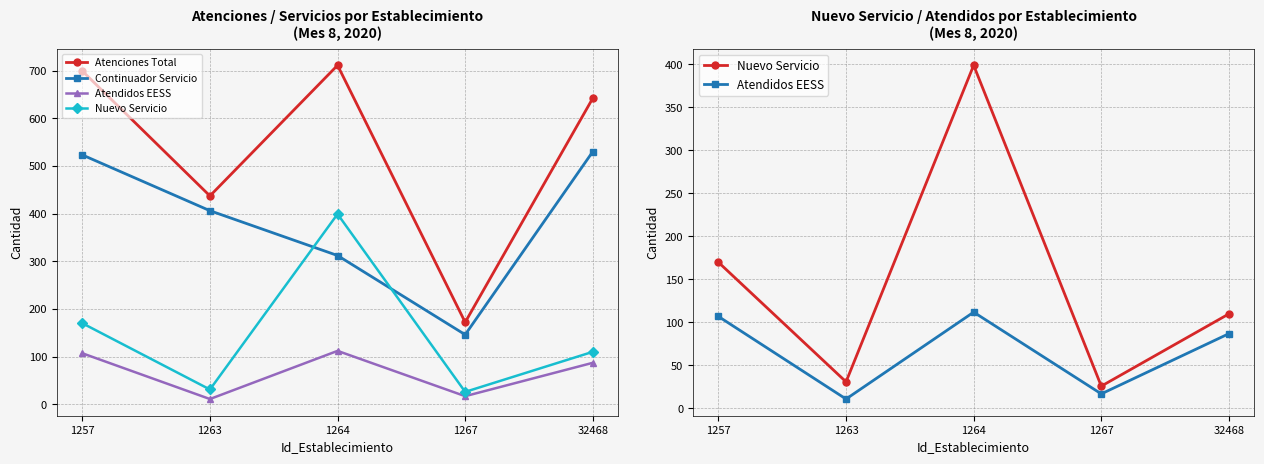

Where do Continuador Servicio and Nuevo Servicio first cross each other?

1263 and 1264